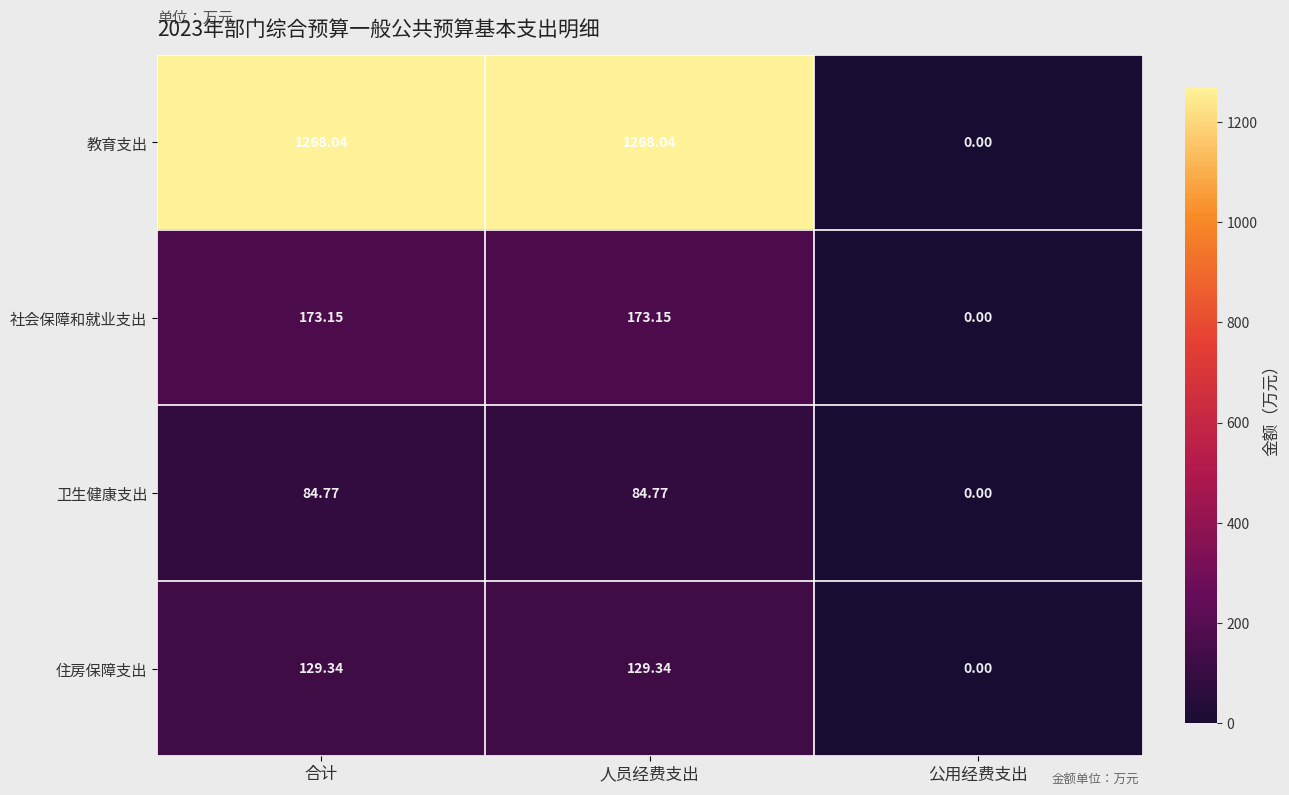

Which series has the largest total across all categories?

教育支出